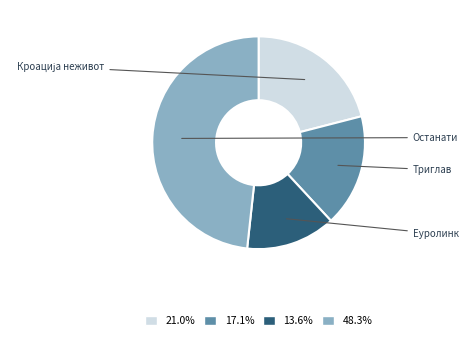

Is there a majority slice in this chart?

No